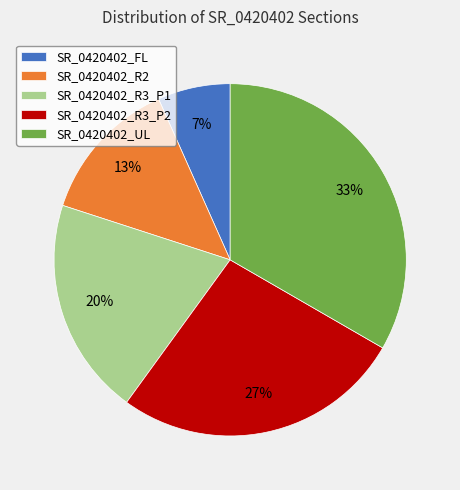

Do SR_0420402_R2 and SR_0420402_UL together represent more than half of the pie?

No